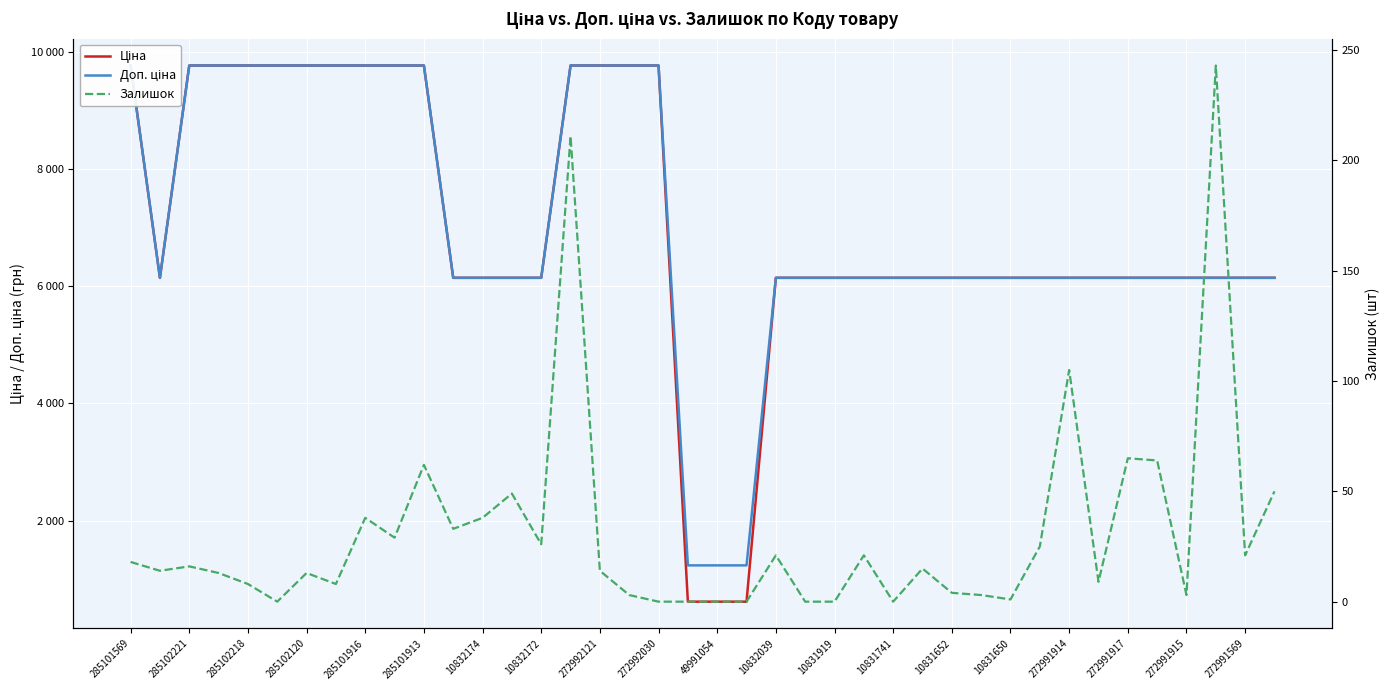

What is the difference between the second highest and minimum values in the Залишок series?

211.0